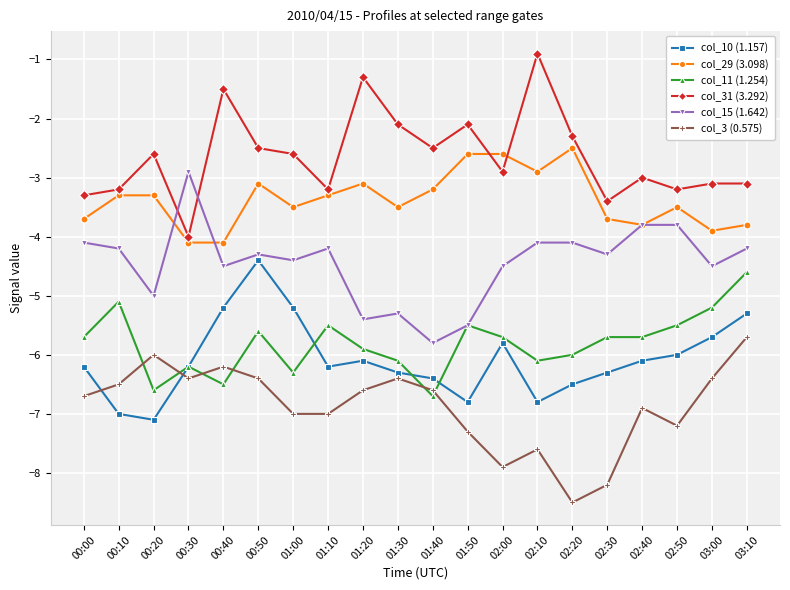

How many lines are shown in the chart?

6